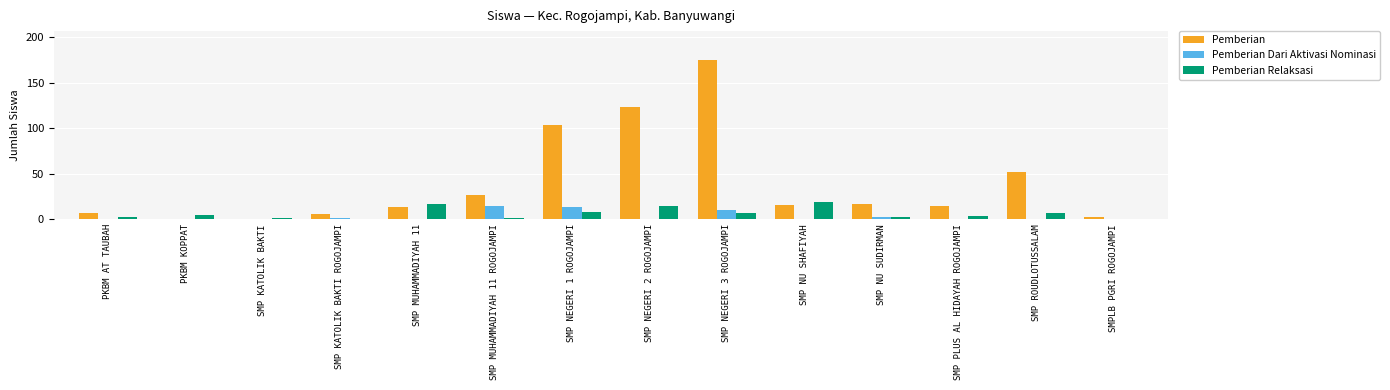

What is the maximum value shown in the chart?

175